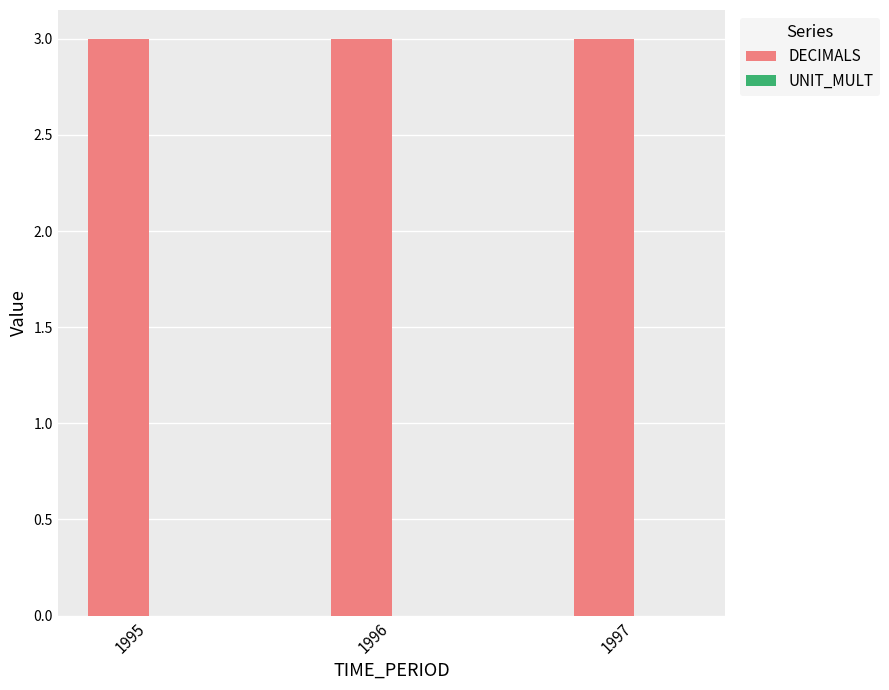

At how many categories does at least one series exceed 2?

3